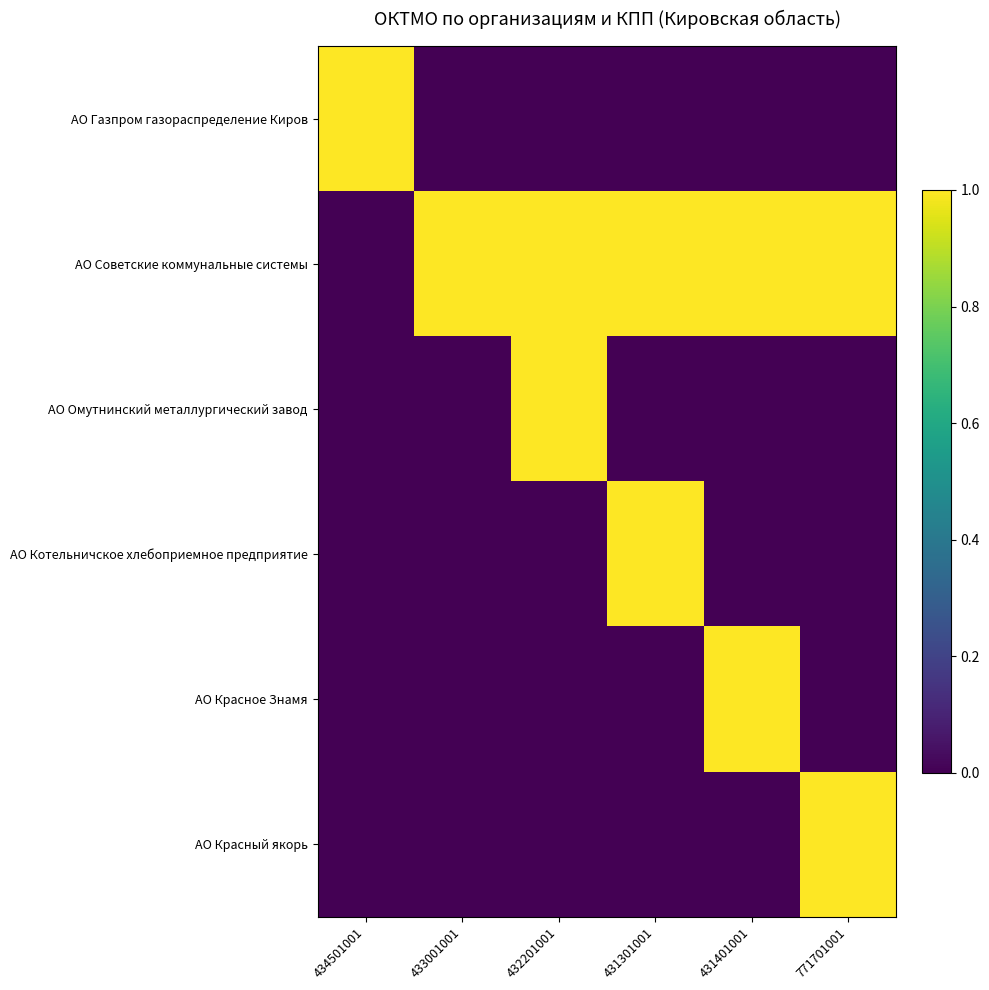

What is the difference between the highest and lowest values at 433001001?

1.0